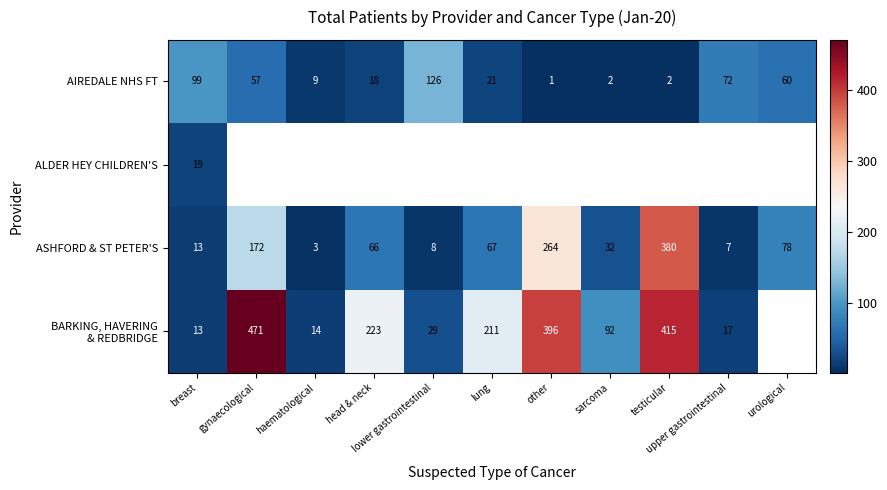

What is the smallest value displayed?

1.0